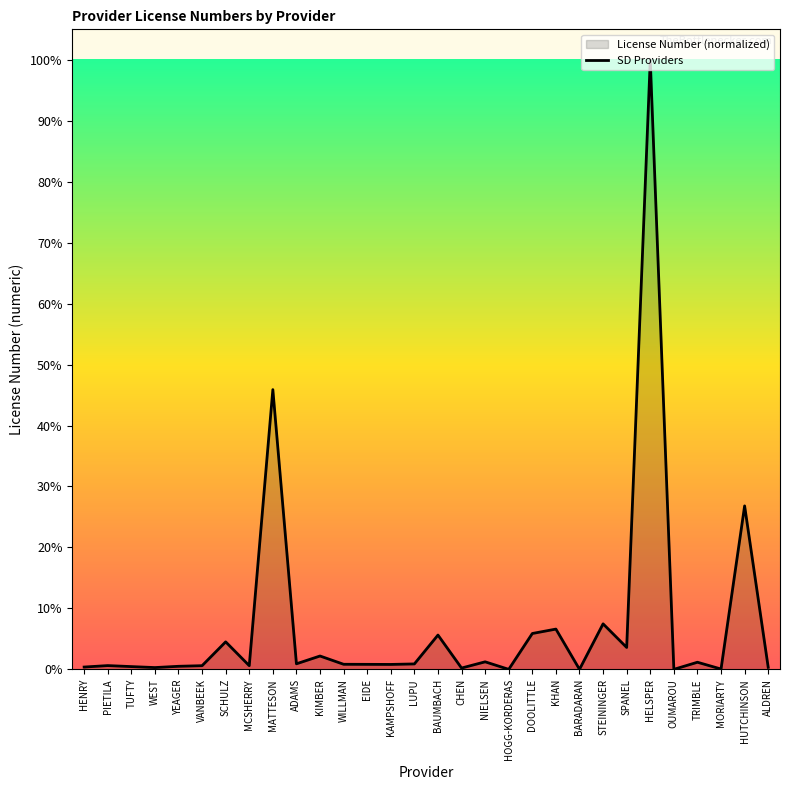

Is it true that the value at CHEN is 0.4?

False